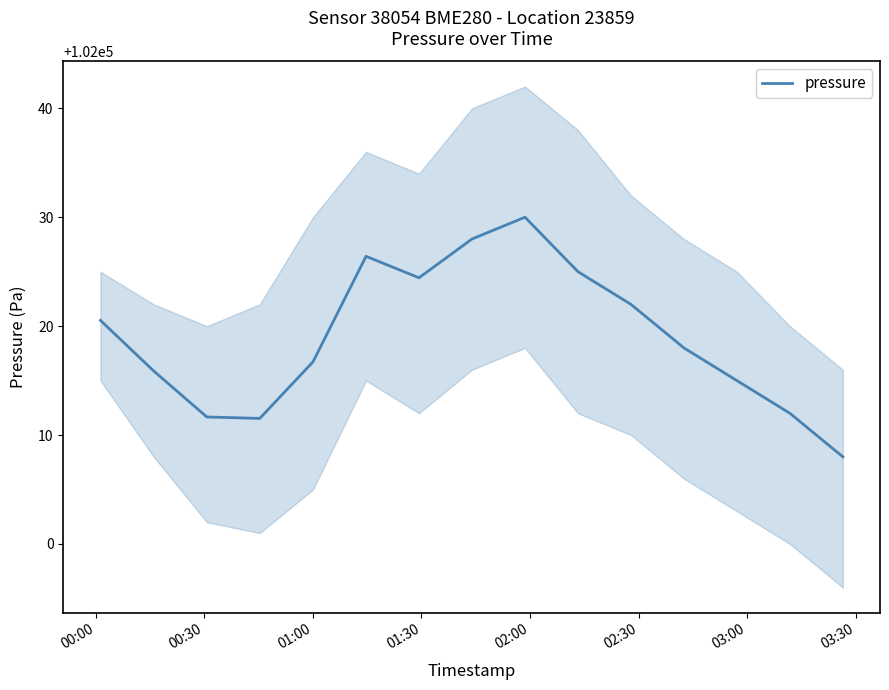

What is the lowest value of the pressure series?

102008.0